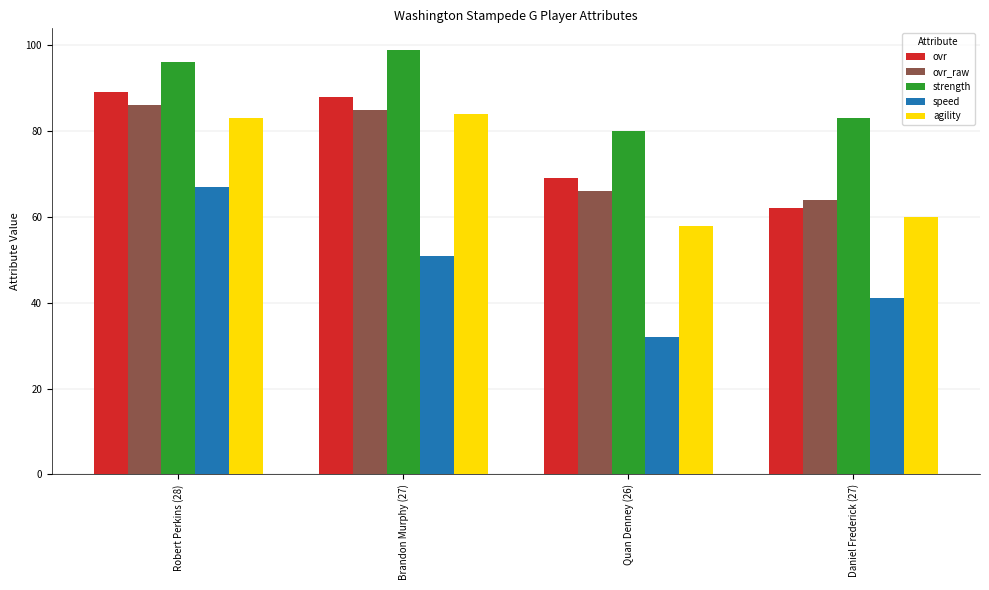

Rank the series at Robert Perkins (28) from highest to lowest value.

strength, ovr, ovr_raw, agility, speed